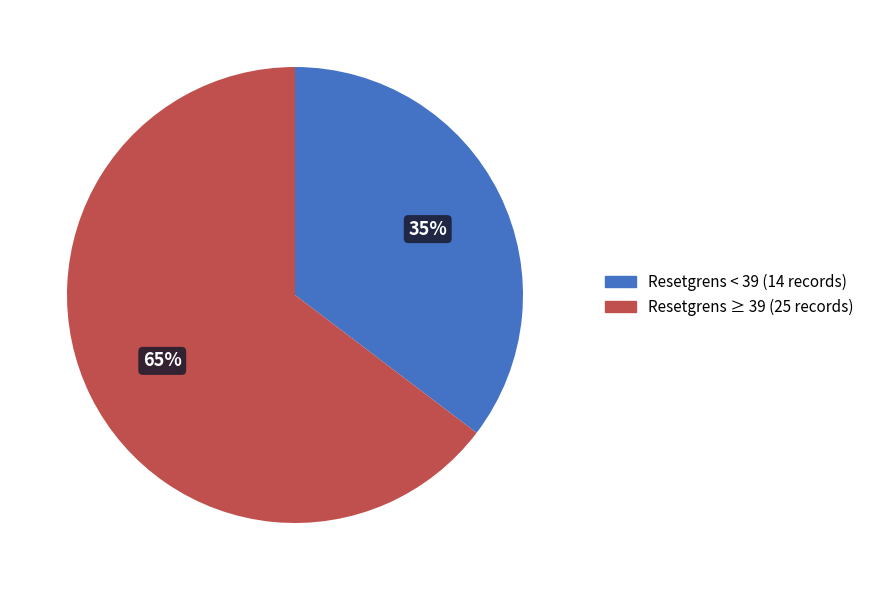

To the nearest percent, what is the average slice percentage?

50%